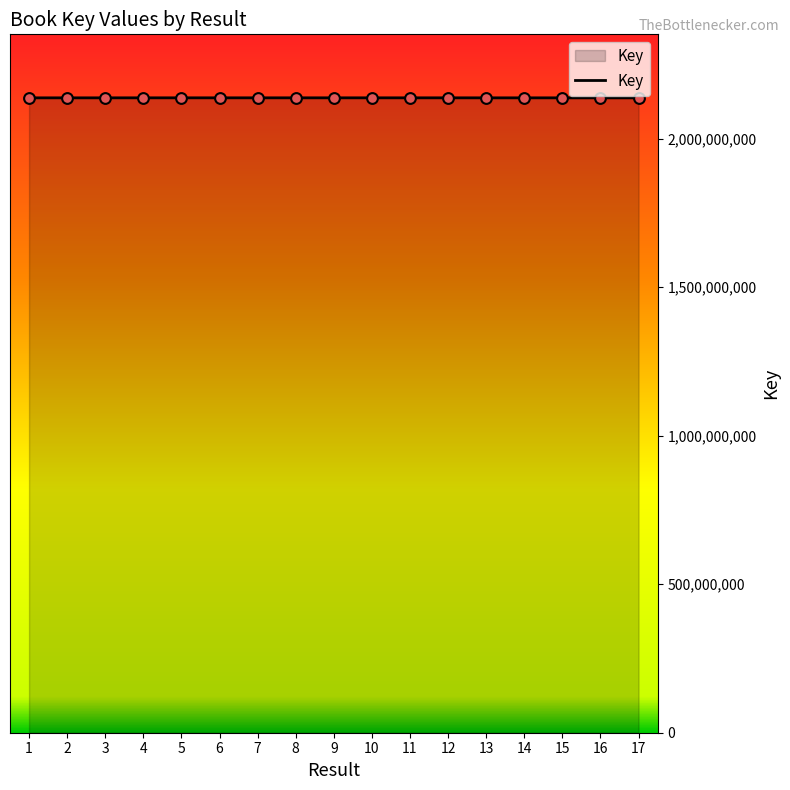

What is the change in value from 6 to 17?

-65834